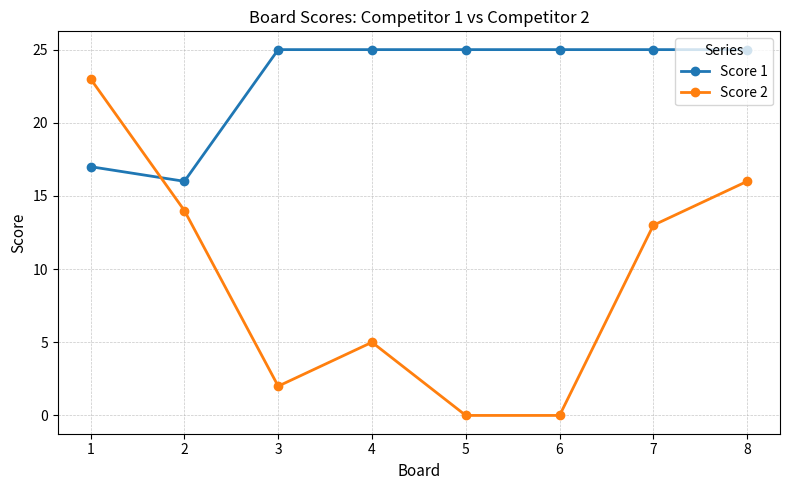

Count the number of categories in the chart.

8